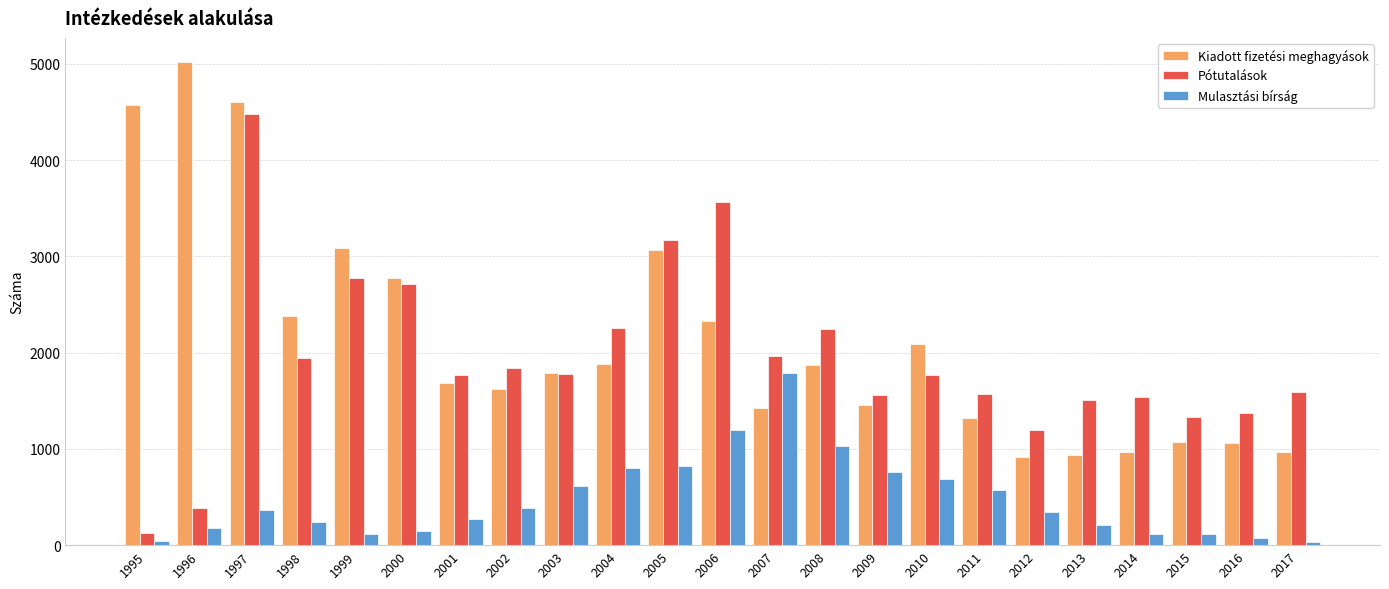

How many bars are there in each group?

3